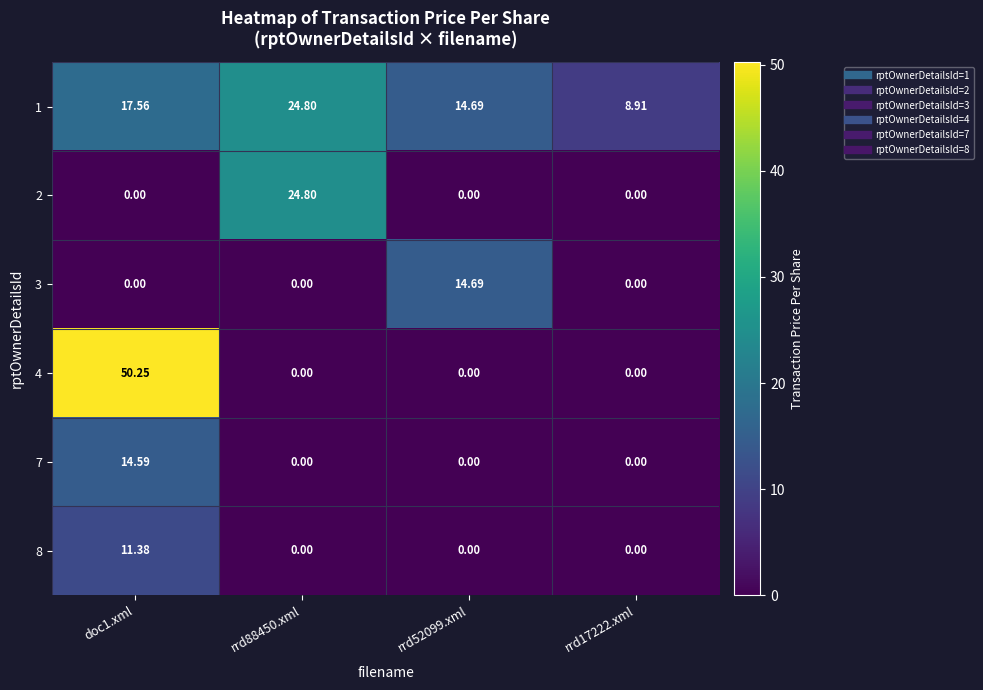

Is the value of 1 at rrd17222.xml greater than the value of 2 at doc1.xml?

Yes